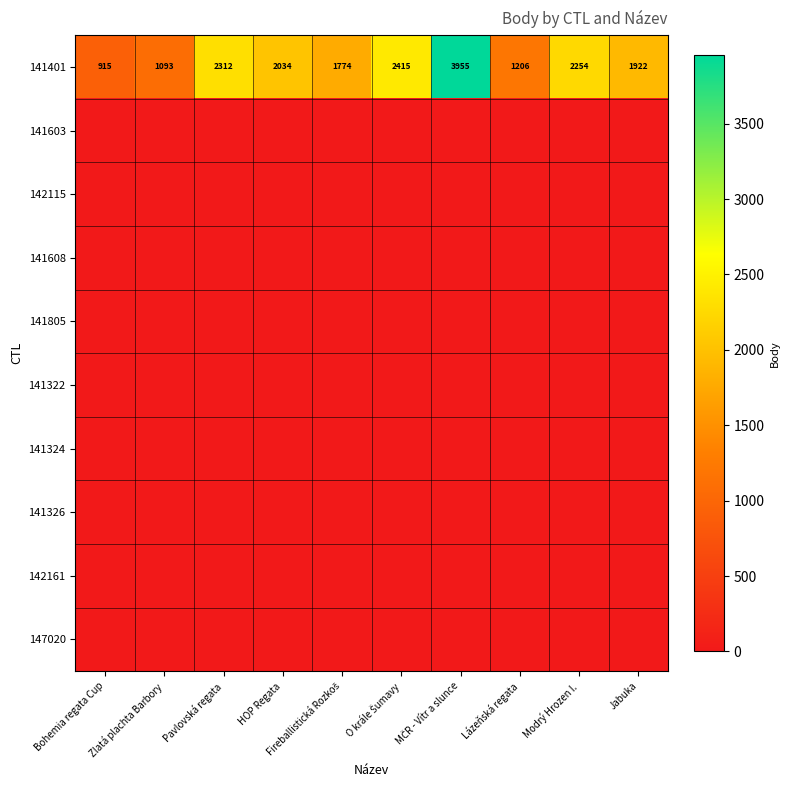

At how many categories does at least one series exceed 1518?

7